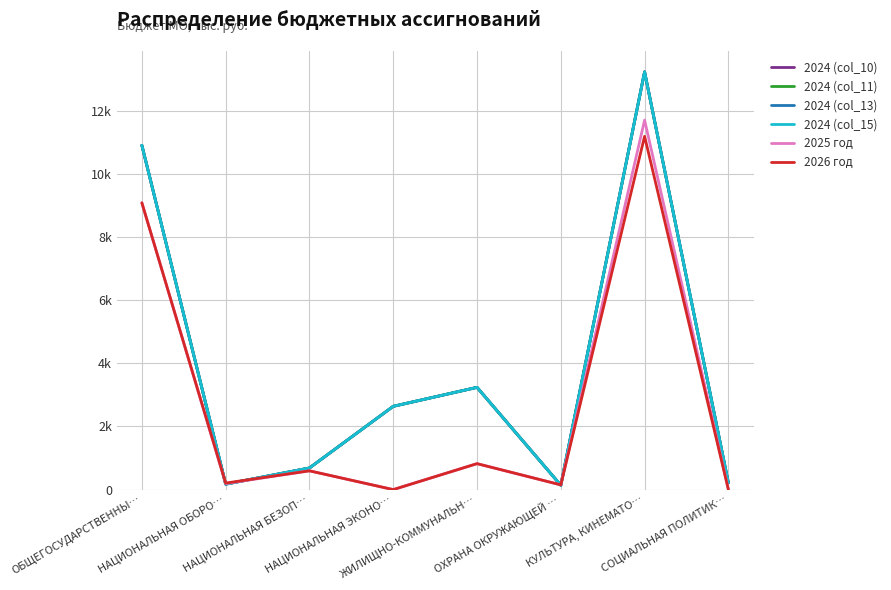

Which series has the widest spread of values?

2024 (col_10)